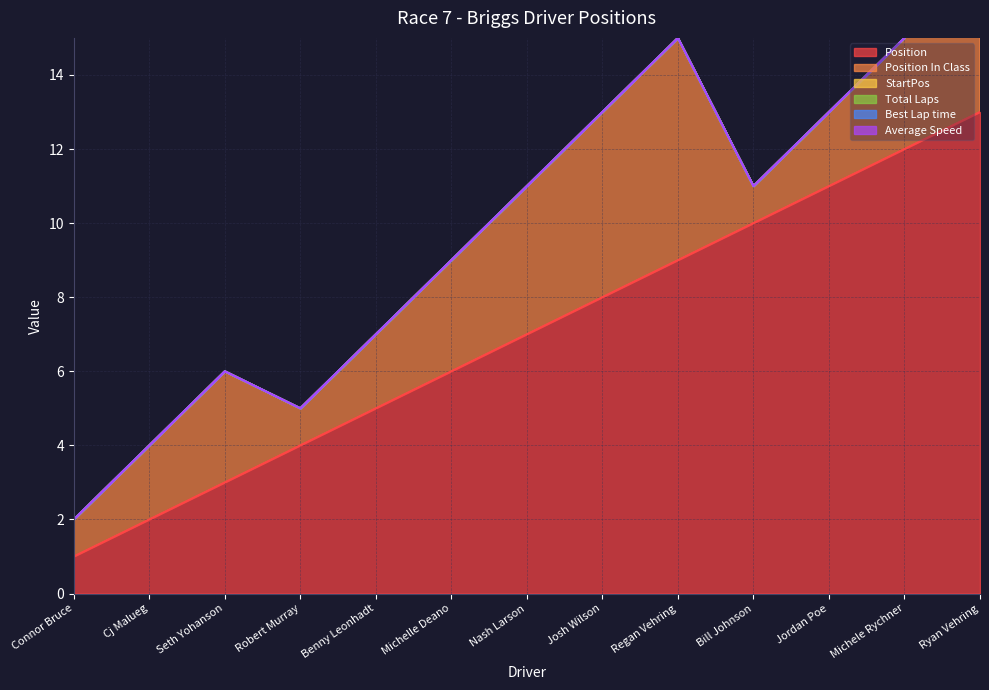

How many values in the Position series exceed 7?

6